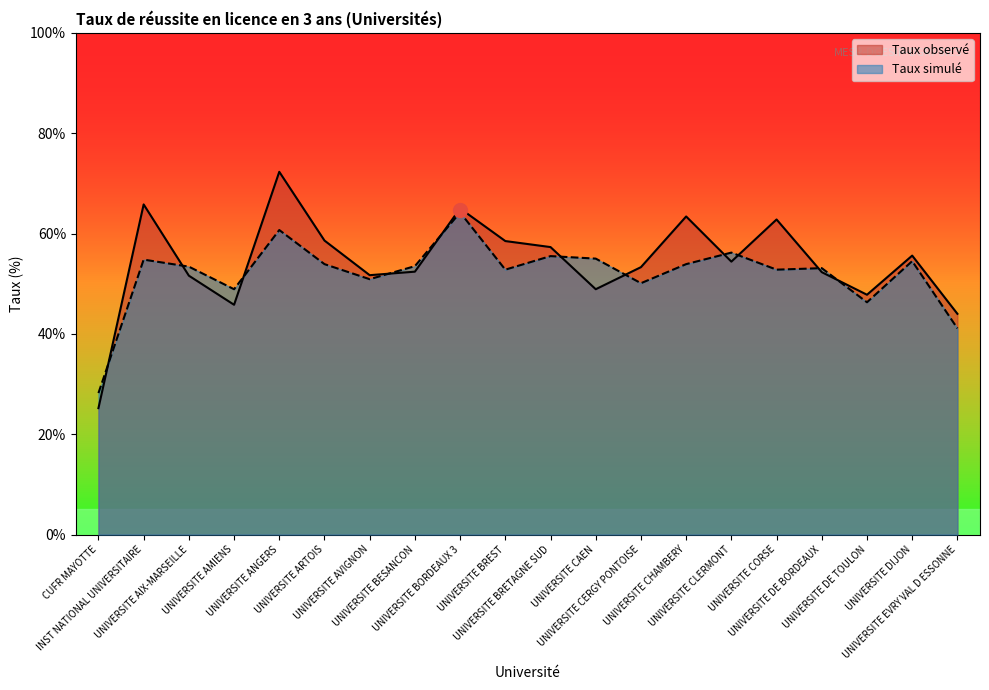

In Taux simulé, how many points are higher than both neighbors (excluding endpoints)?

7